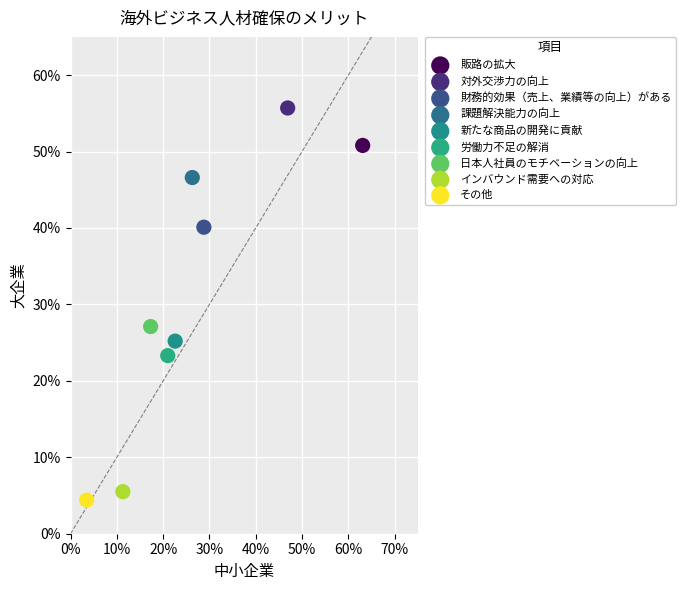

What are all the series names shown in the legend?

販路の拡大, 対外交渉力の向上, 財務的効果（売上、業績等の向上）がある, 課題解決能力の向上, 新たな商品の開発に貢献, 労働力不足の解消, 日本人社員のモチベーションの向上, インバウンド需要への対応, その他